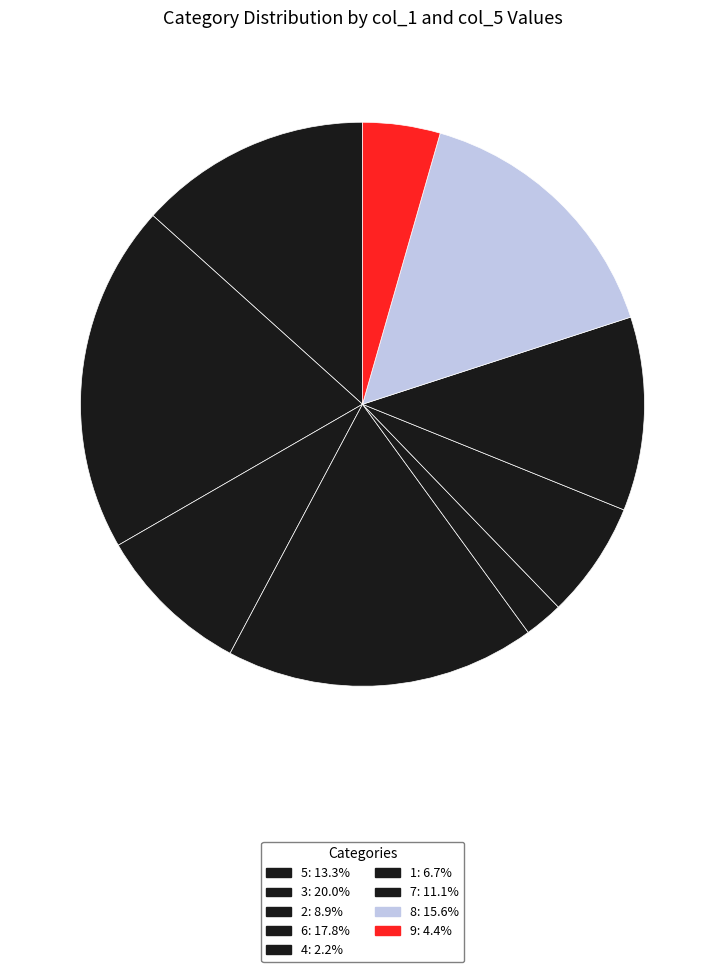

Count the number of slices in the pie.

9